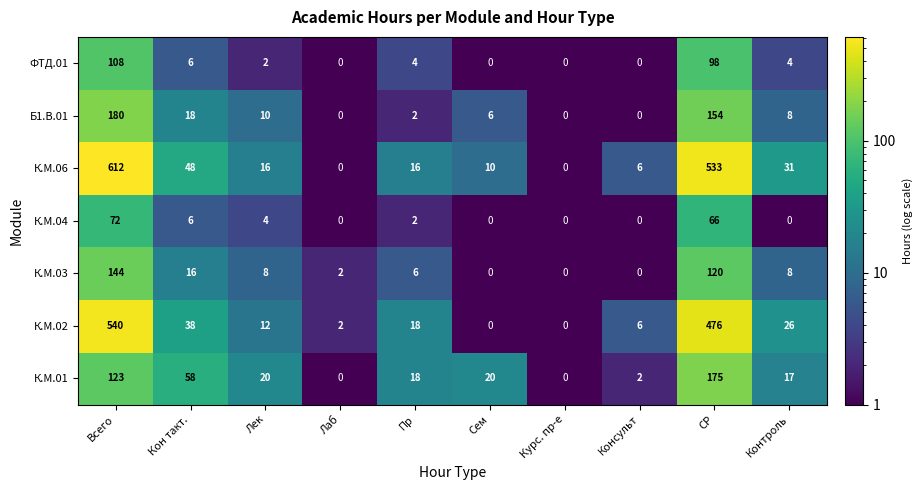

The value of К.М.03 at Кон такт. is 16. True or false?

True